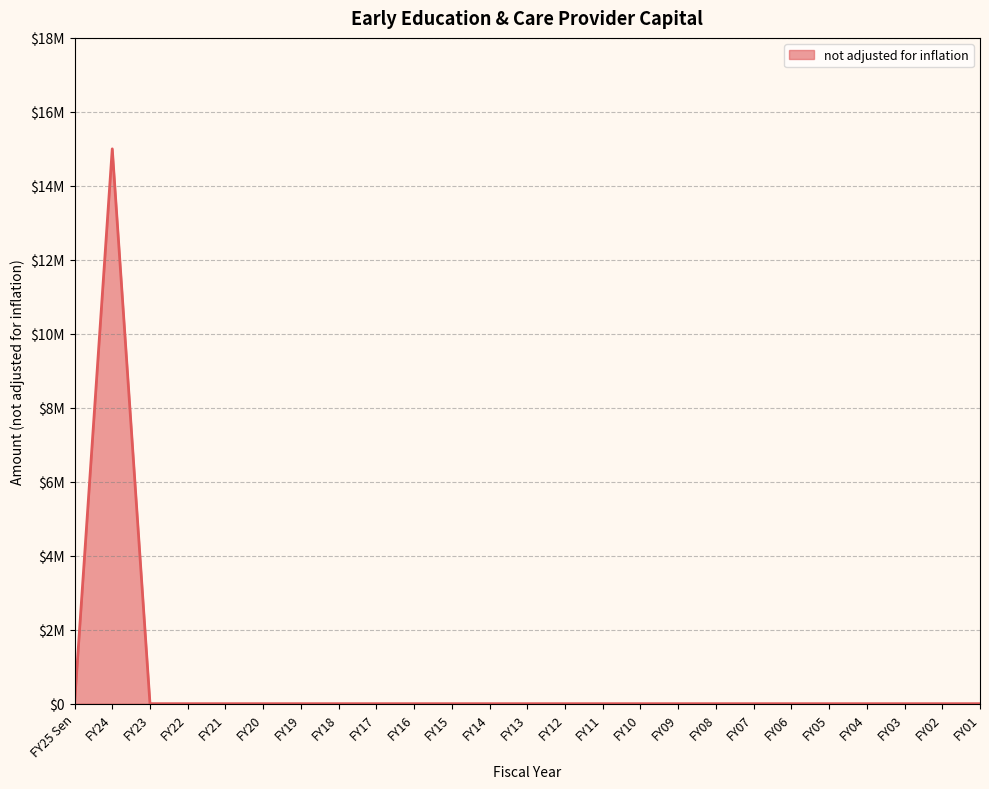

What is the label of the 9th point from the right?

FY09